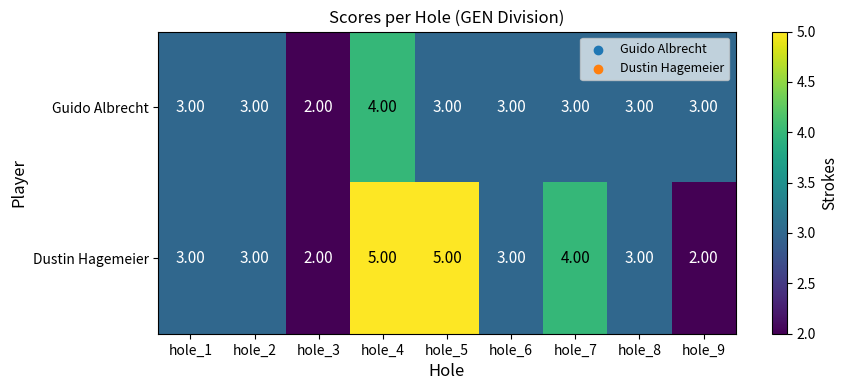

How many series are shown in this chart?

2